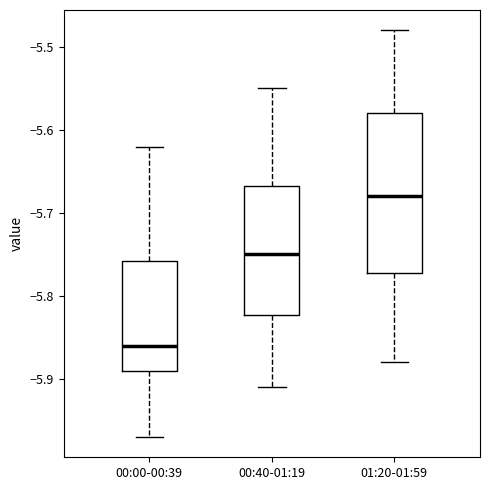

Reading left to right, read every box against the y-axis: the position of its median line, the range the box covers, and the ends of its whiskers. The values are not printed on the chart, so give them approximately, as read against the axis.

00:00-00:39: median -5.86, box -5.89 to -5.76, whiskers -5.97 to -5.62
00:40-01:19: median -5.75, box -5.82 to -5.67, whiskers -5.91 to -5.55
01:20-01:59: median -5.68, box -5.77 to -5.58, whiskers -5.88 to -5.48